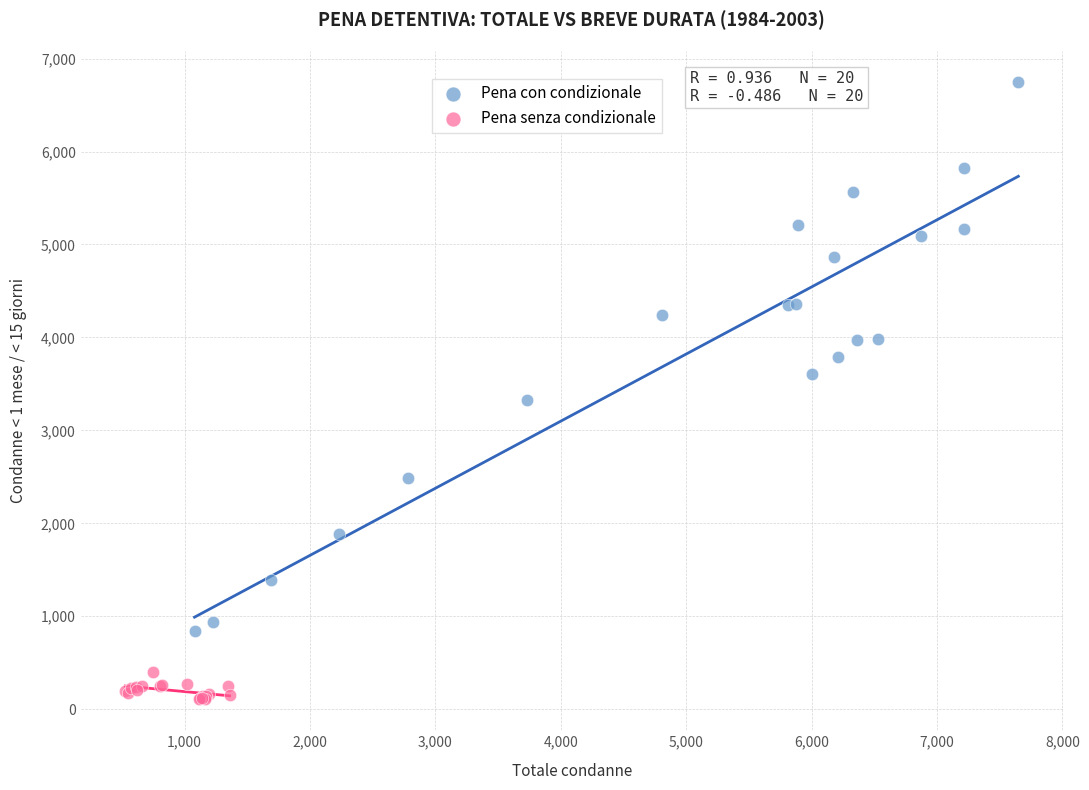

Which series reaches the minimum Y coordinate?

Pena senza condizionale